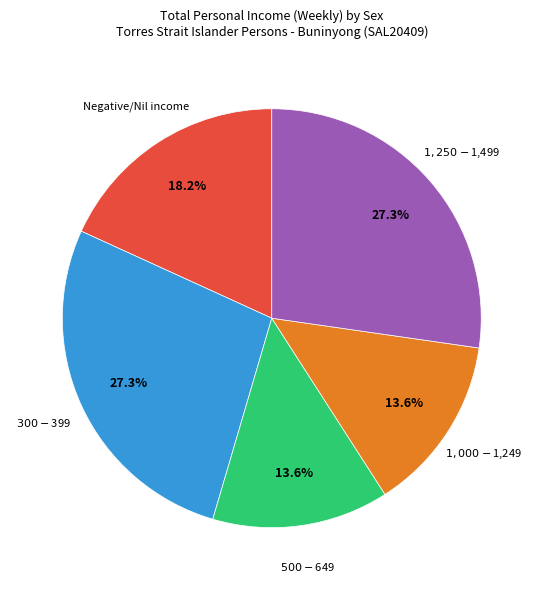

The $500-$649 slice represents 14% of the pie. True or false?

True